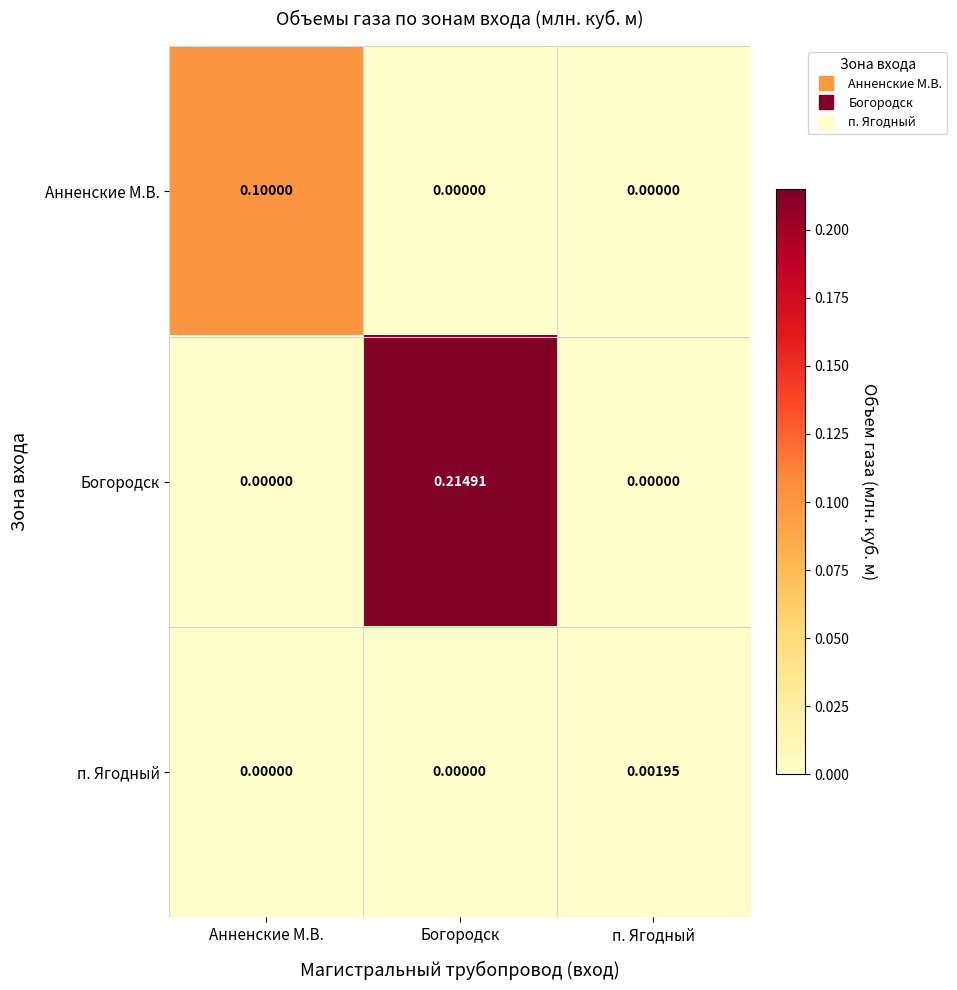

At which category is the sum across all series the highest?

Богородск